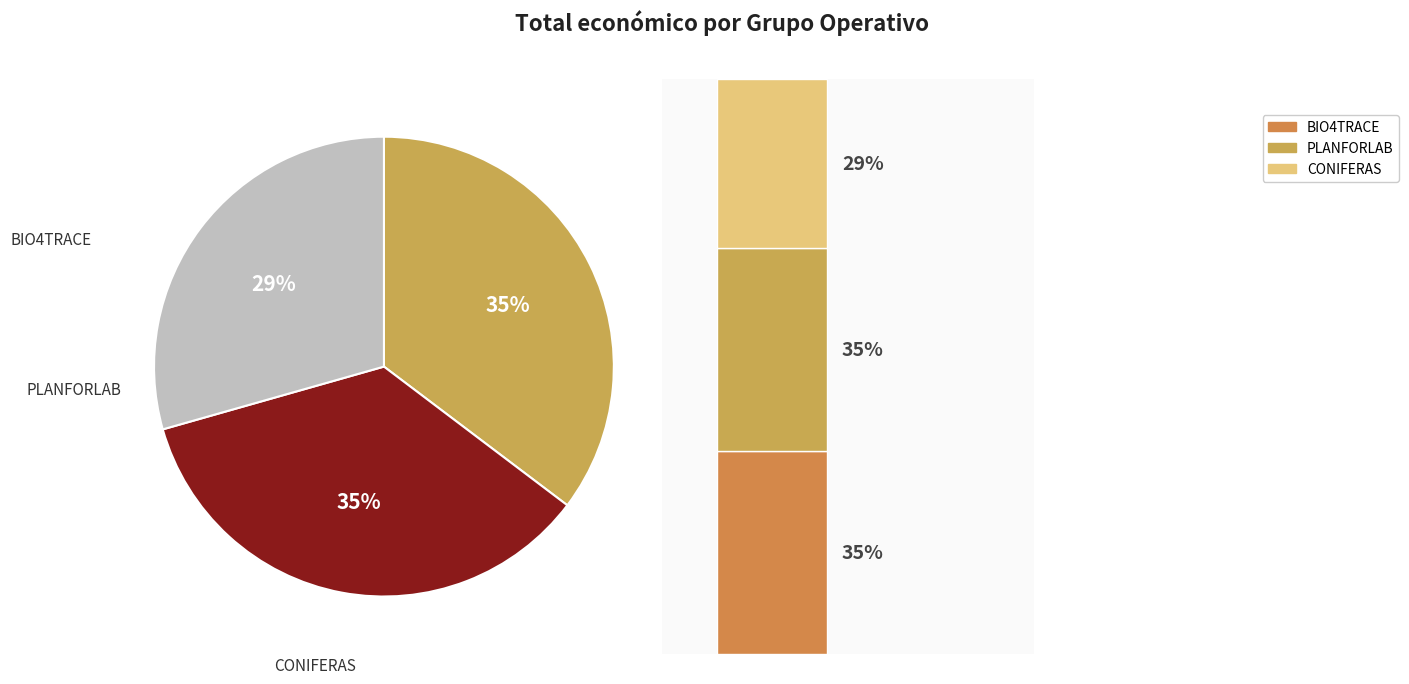

True or false: BIO4TRACE accounts for 49% of the total.

False